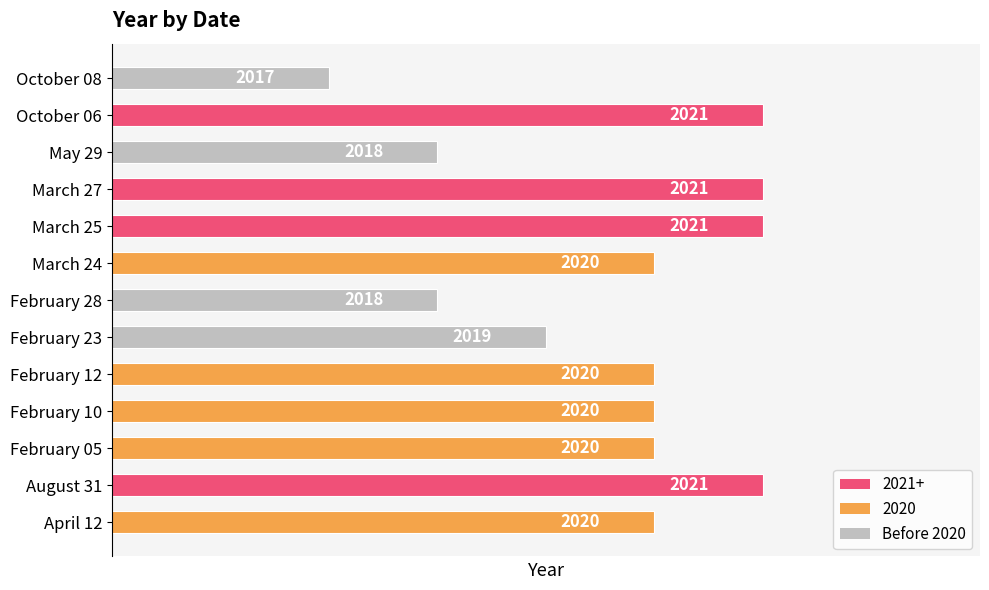

How many distinct data groups are displayed?

1